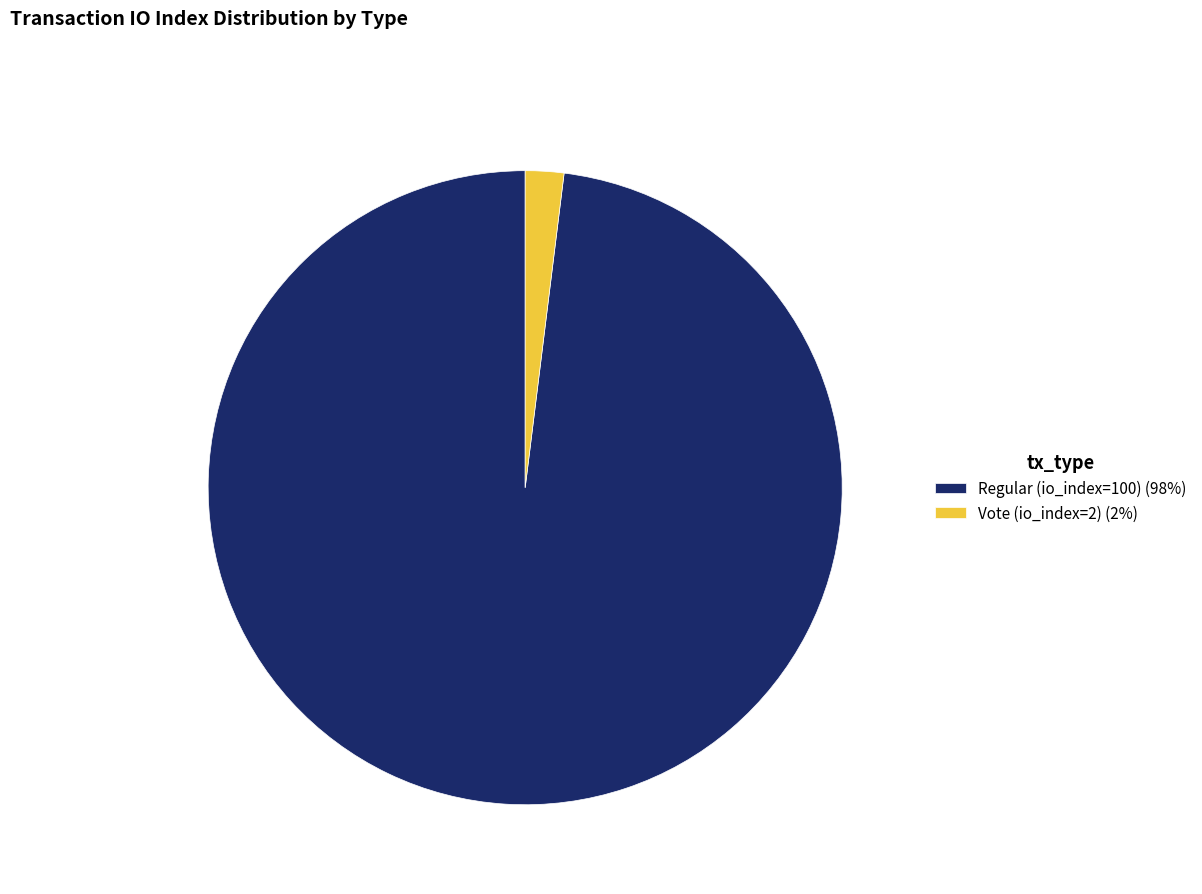

Is Regular (io_index=100) the majority of the pie?

Yes